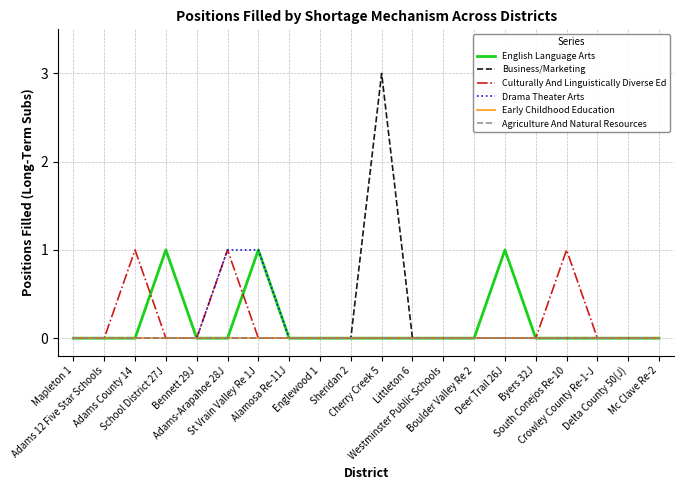

True or false: English Language Arts and Drama Theater Arts intersect in this chart.

False